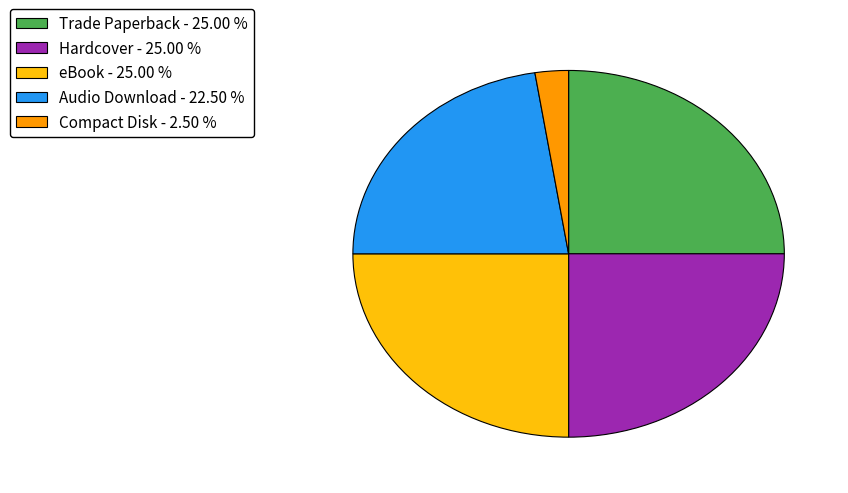

Approximately how many times larger is the value at Audio Download compared to Trade Paperback?

0.9